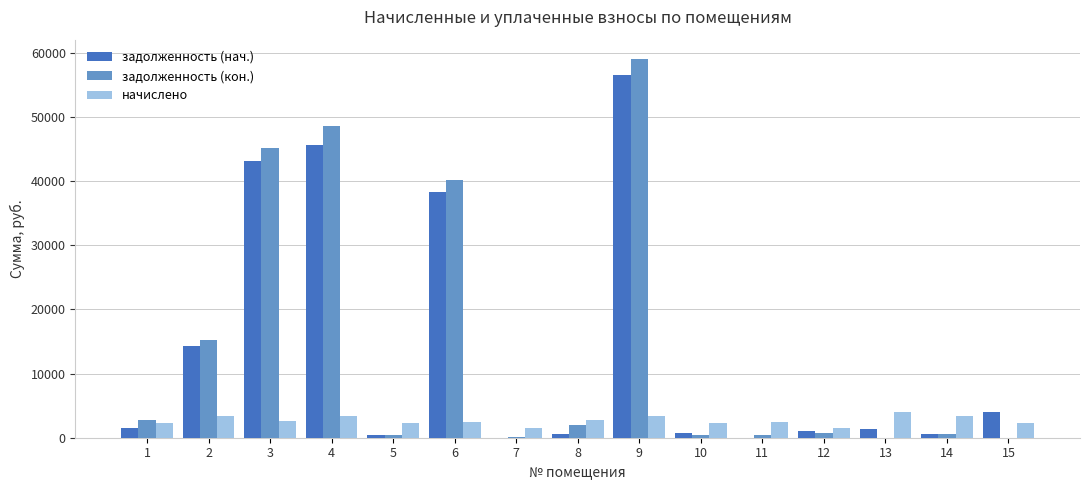

Between 4 and 6, which series saw the biggest shift?

задолженность (кон.)